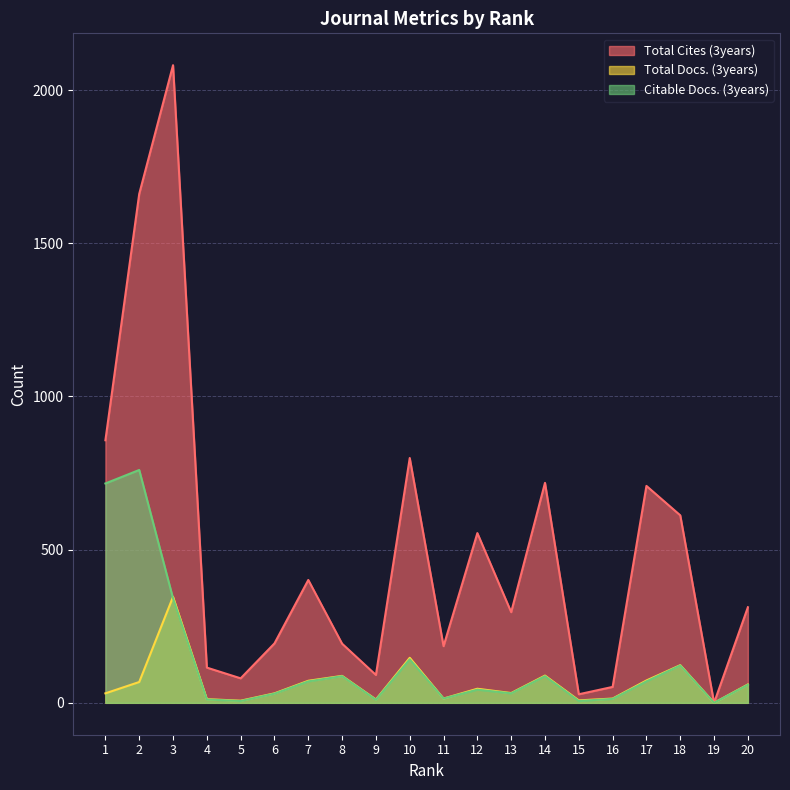

Does the chart display data point markers on the line(s)?

No